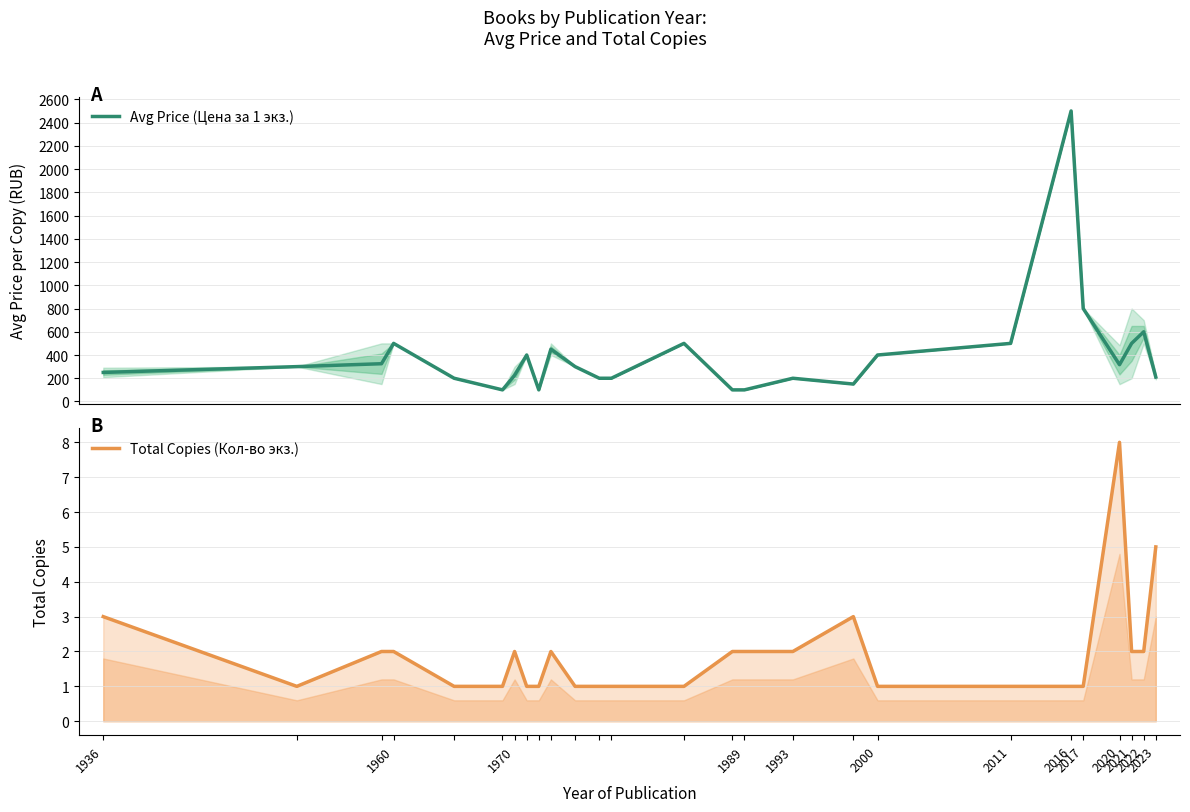

How many interior local valleys does the Total Copies (Кол-во экз.) series have?

1